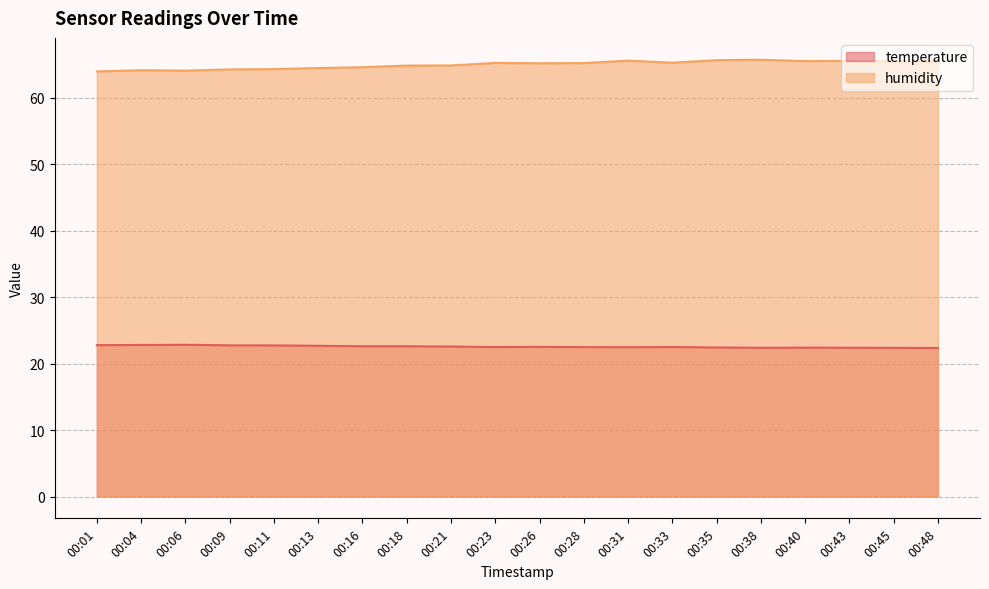

True or false: humidity has a value of 105.9 at 00:35.

False